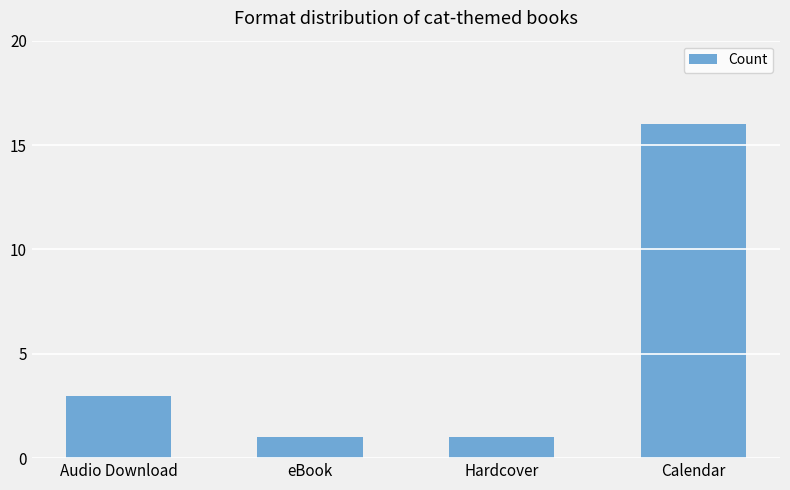

How many categories are shown in the chart?

4